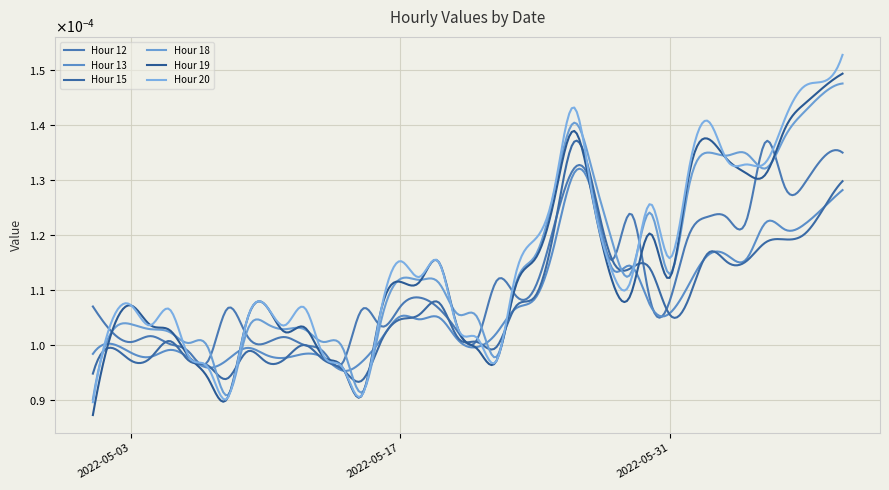

At which category is the sum across all series the highest?

2022-06-09